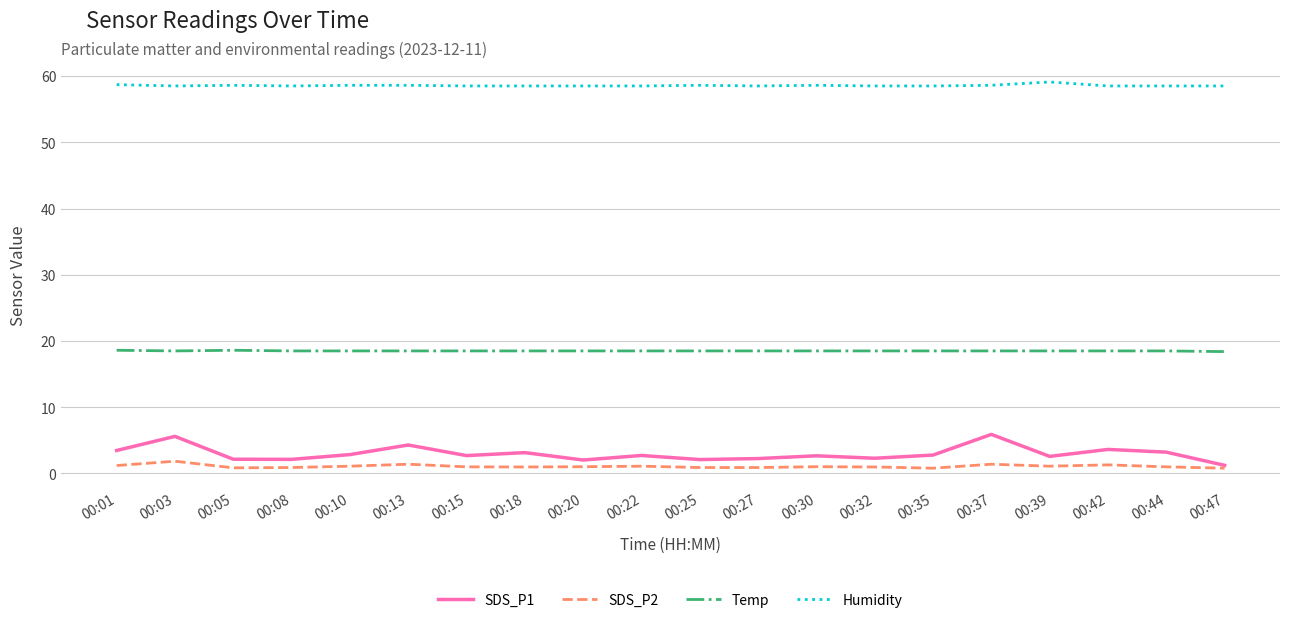

What are all the series names shown in the legend?

SDS_P1, SDS_P2, Temp, Humidity